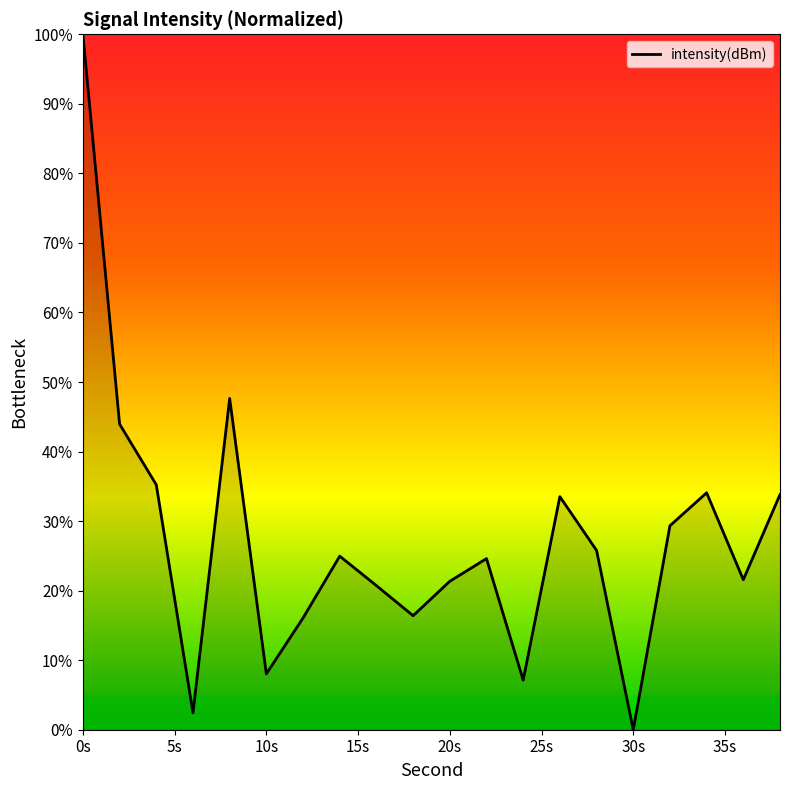

How many lines are shown in the chart?

1